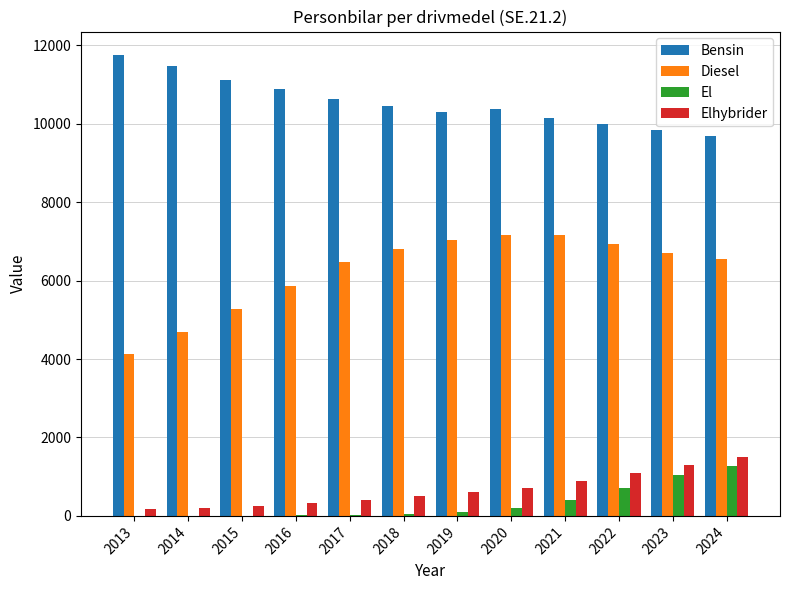

Which series changed the most between 2019 and 2022?

El